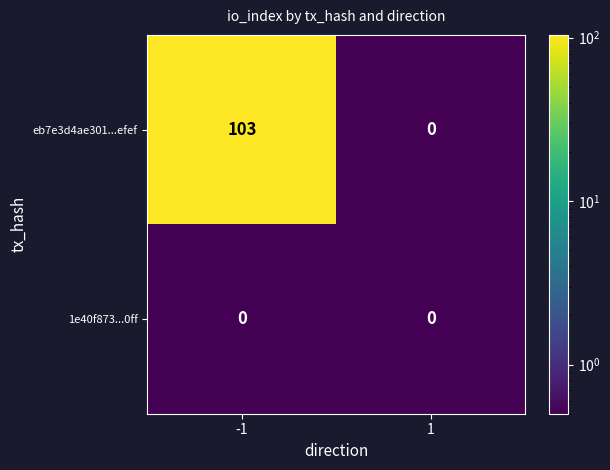

How many data points does each series have?

2